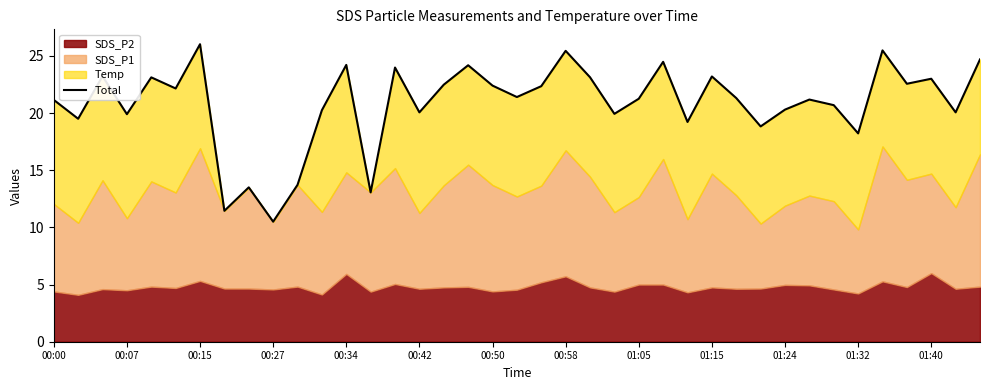

True or false: the data shows 14.8 at 00:42.

False